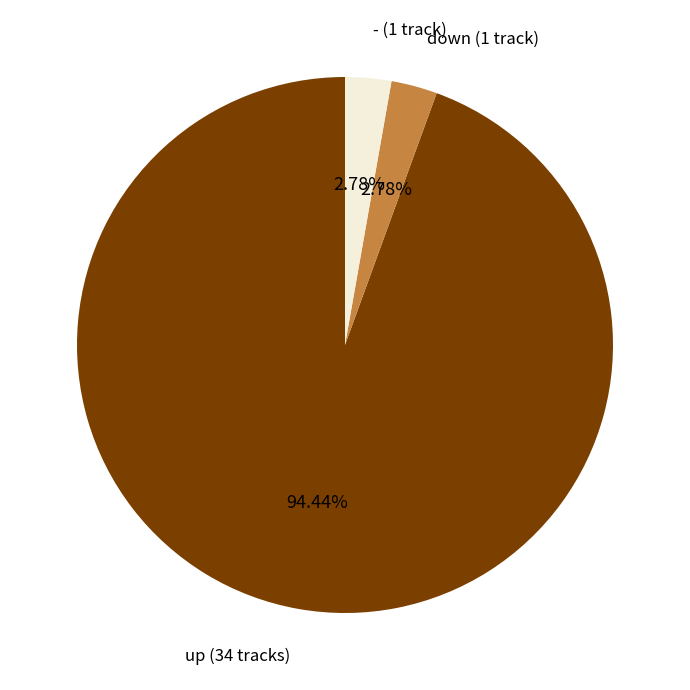

Is there a majority slice in this chart?

Yes